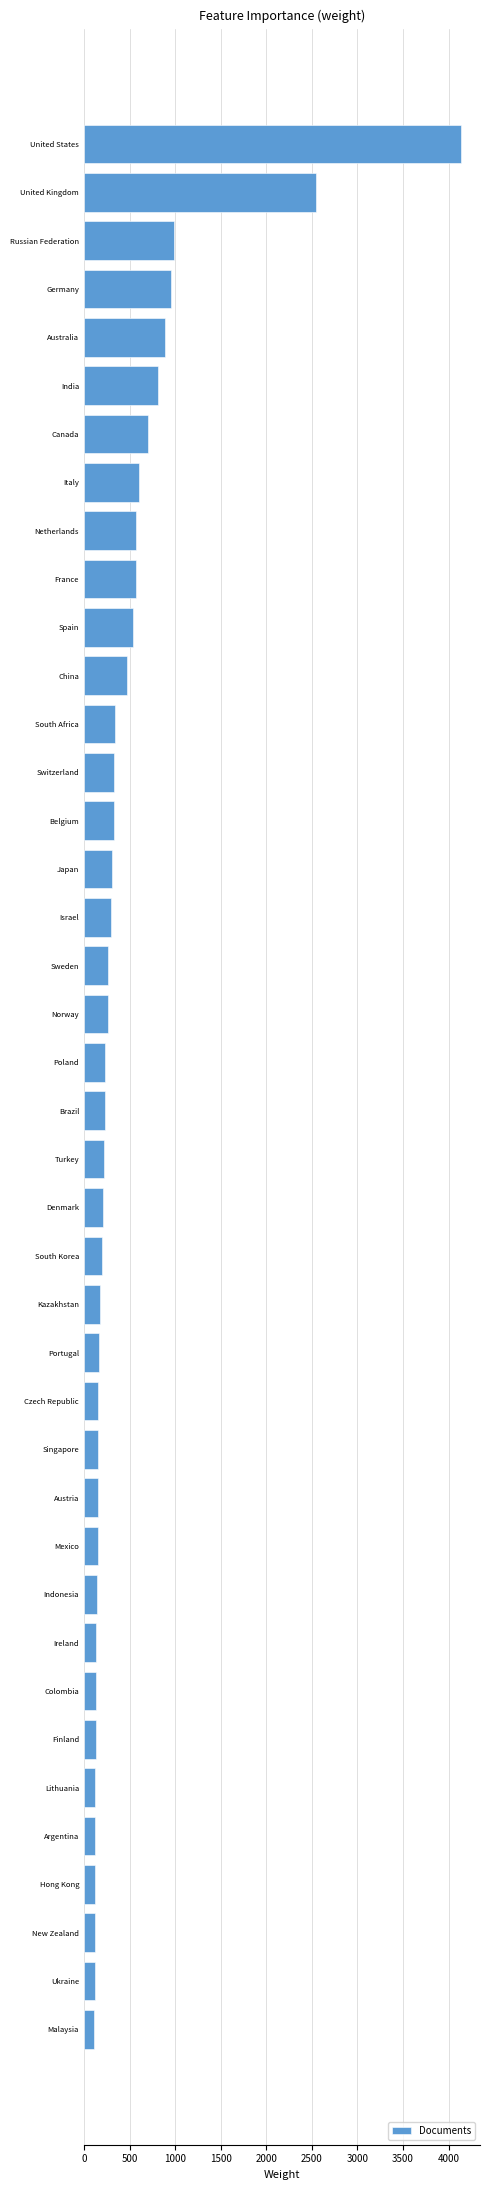

Where is the data nearest to the value 2124?

United Kingdom